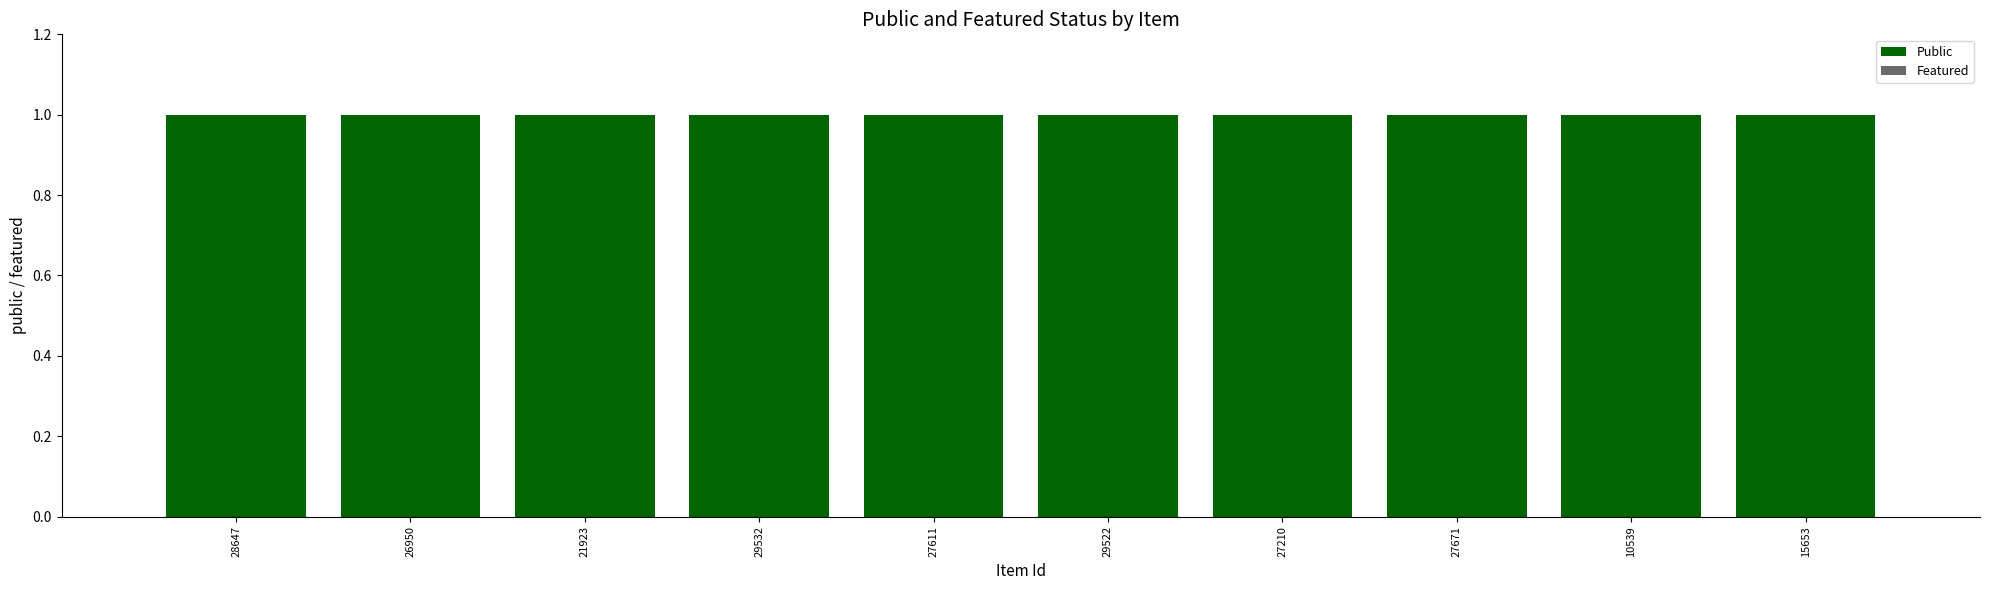

What is the approximate value of Public at 28647?

1